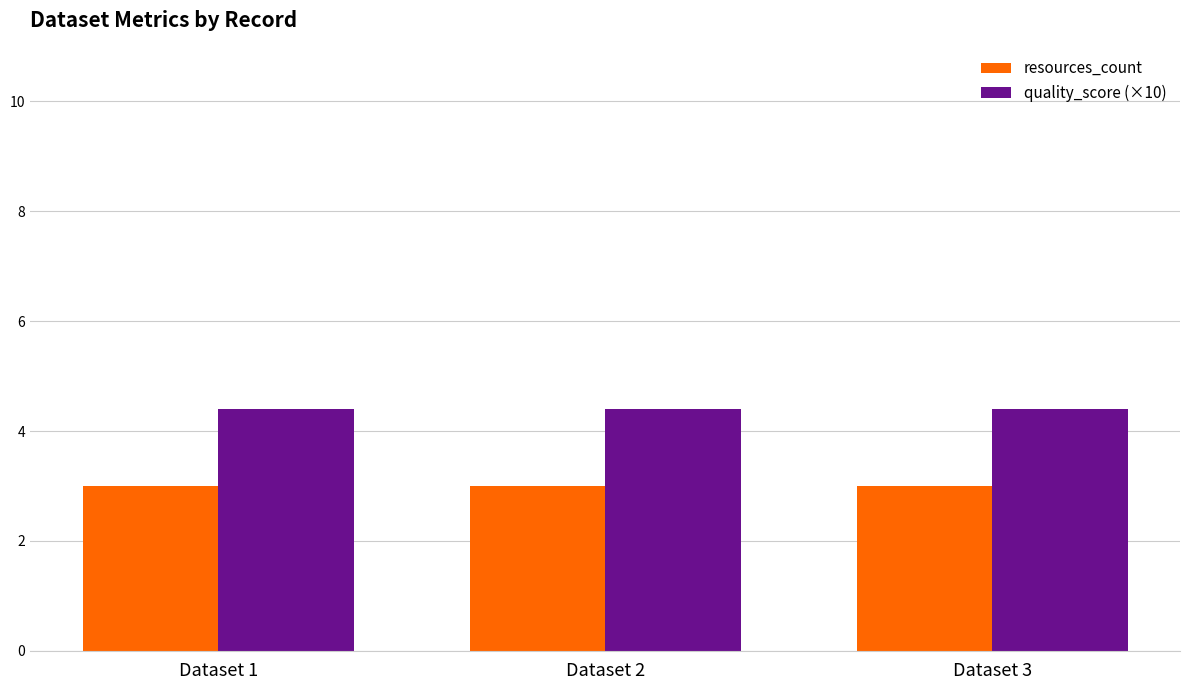

What is the spread (max minus min) of values at Dataset 2?

1.4